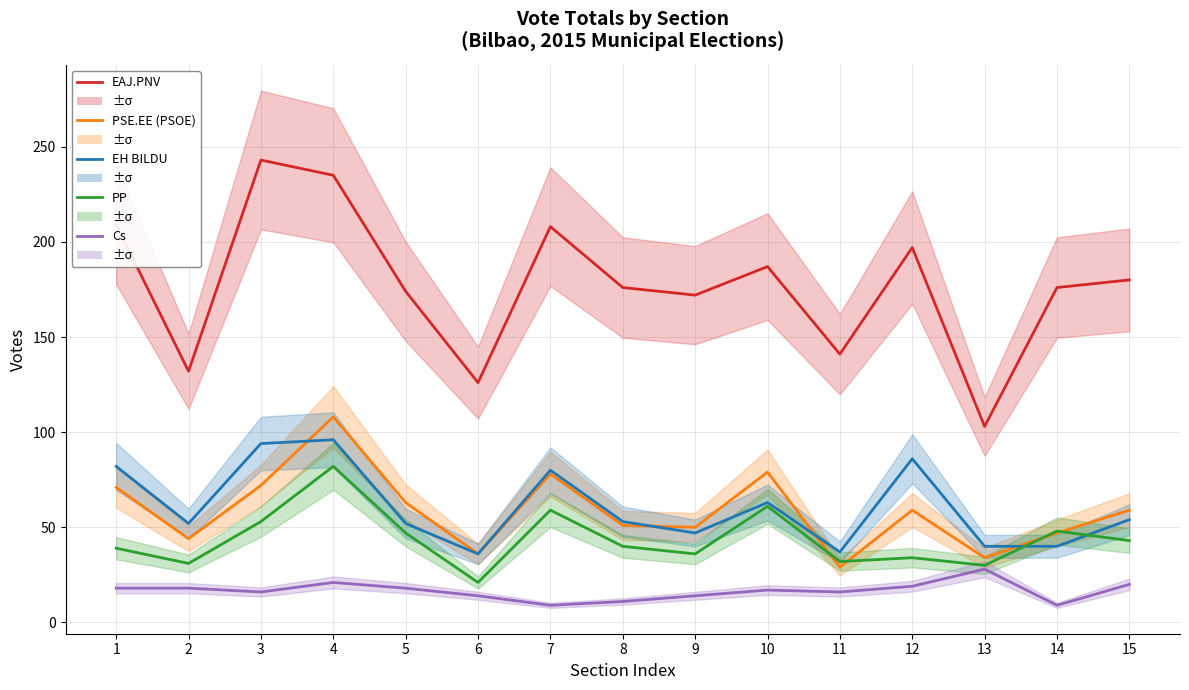

What value does the PSE.EE (PSOE) series have at 14?

47